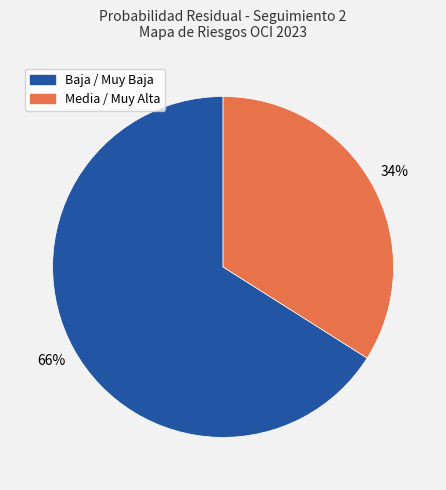

To the nearest percent, what is the average slice percentage?

50%